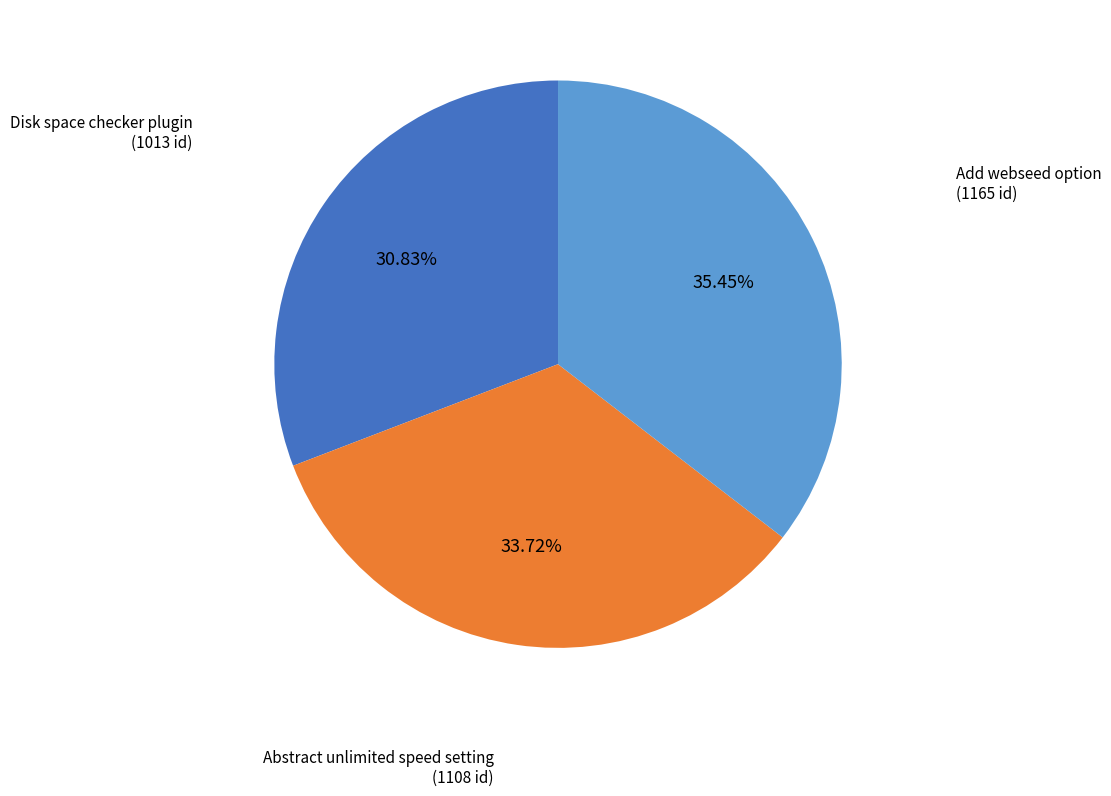

What is the ratio of the value at Disk space checker plugin to the value at Add webseed option?

0.9